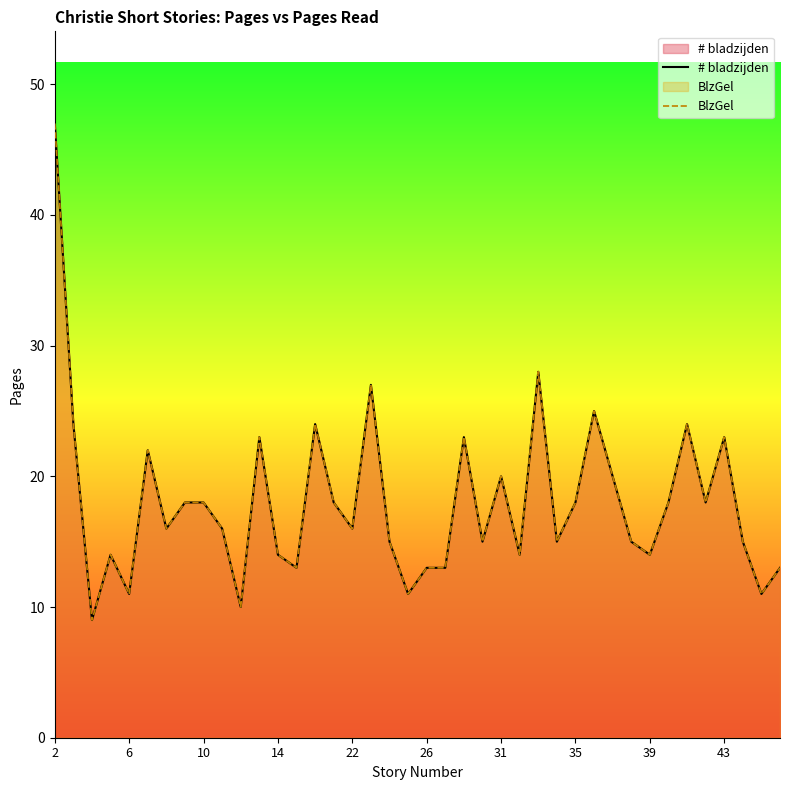

What is the maximum value for BlzGel?

47